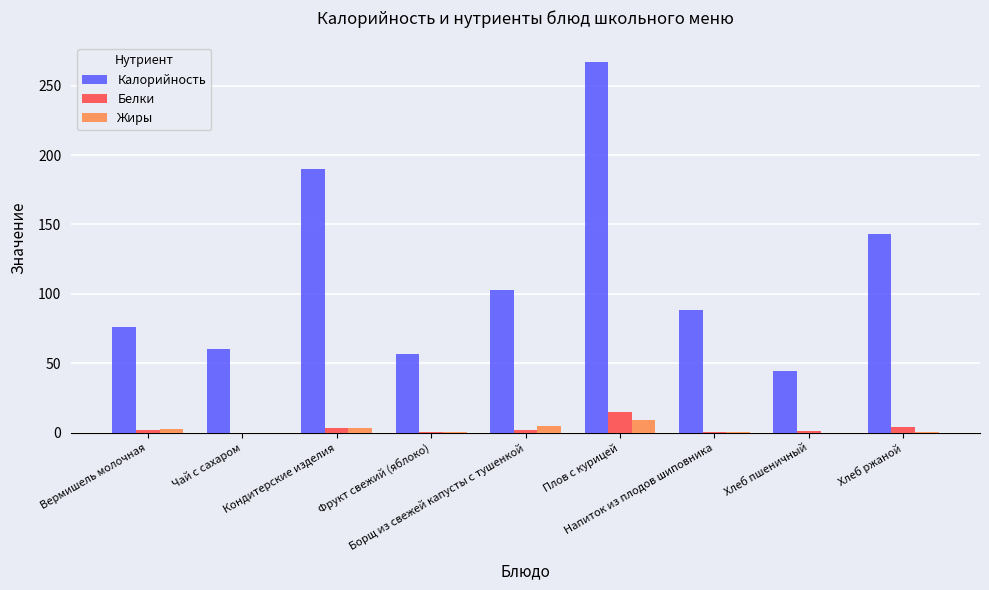

Which series has the largest total across all categories?

Калорийность